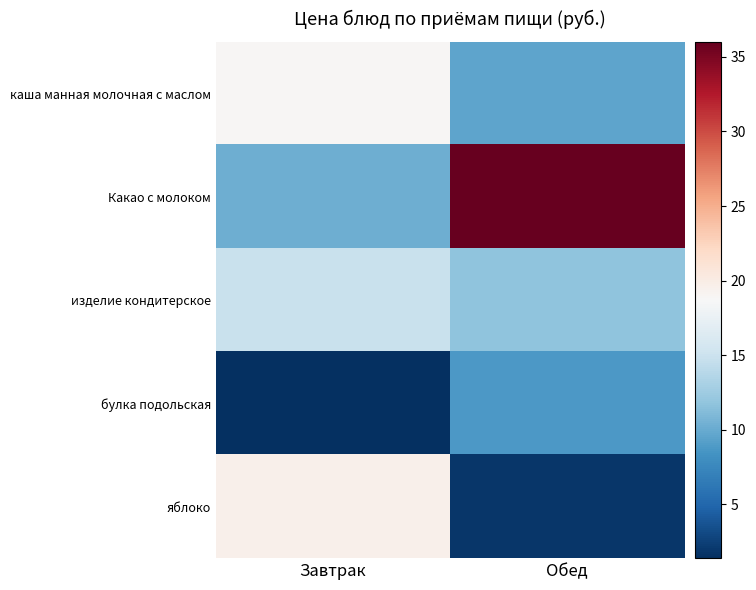

Reading left to right, extract all data points from this chart.

каша манная молочная с маслом: Завтрак=18.9	Обед=9.6
Какао с молоком: Завтрак=10.2	Обед=36.0
изделие кондитерское: Завтрак=14.9	Обед=11.8
булка подольская: Завтрак=1.4	Обед=8.7
яблоко: Завтрак=19.6	Обед=1.9